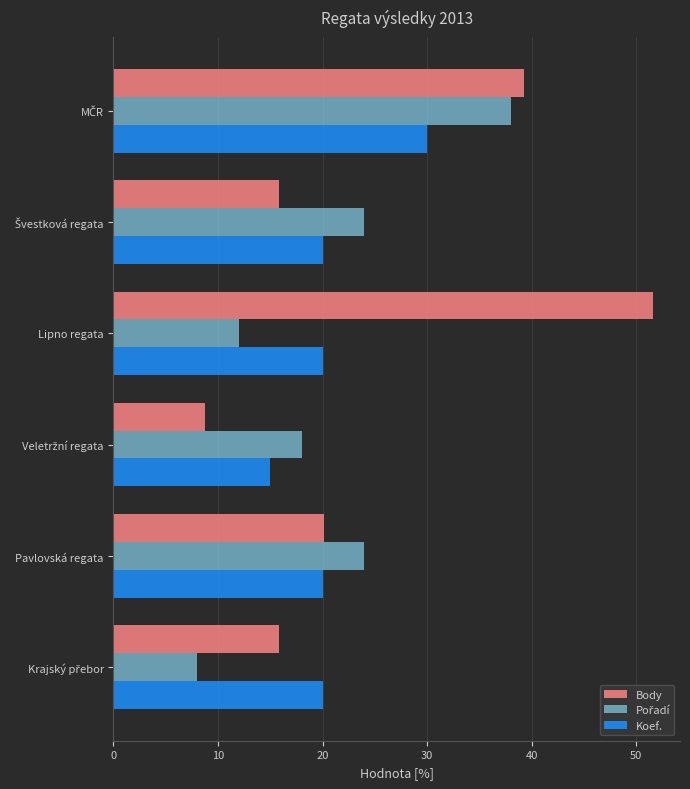

The value of Body at Pavlovská regata is 11.4. True or false?

False